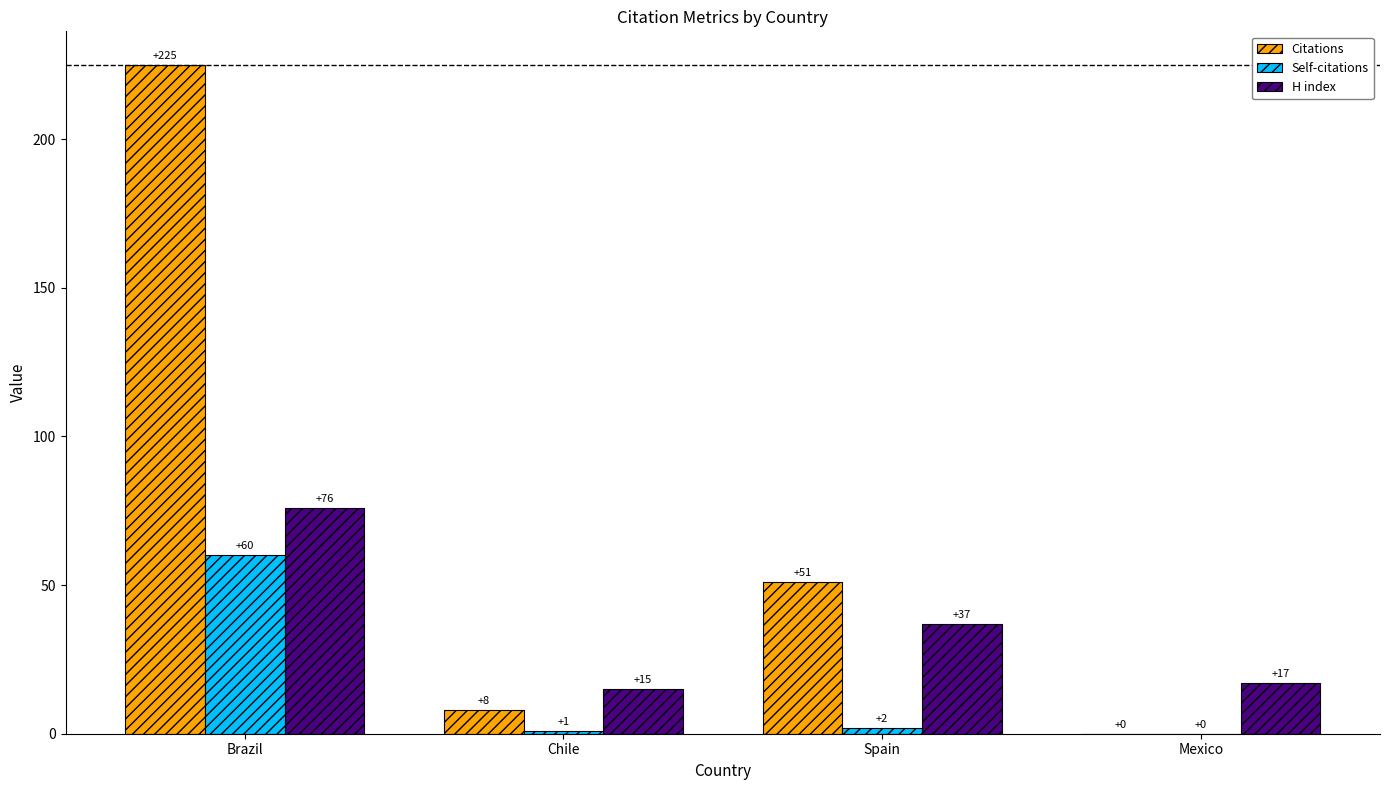

Read the Citations value at Spain.

51